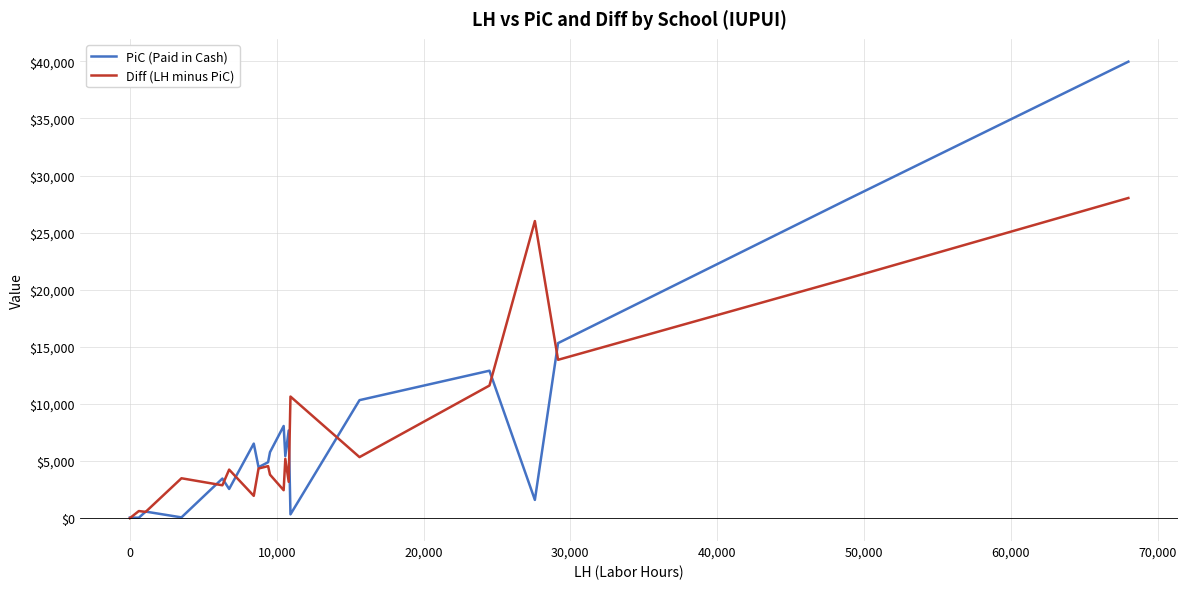

True or false: PiC (Paid in Cash) has more than 2 points higher than both neighbors.

True